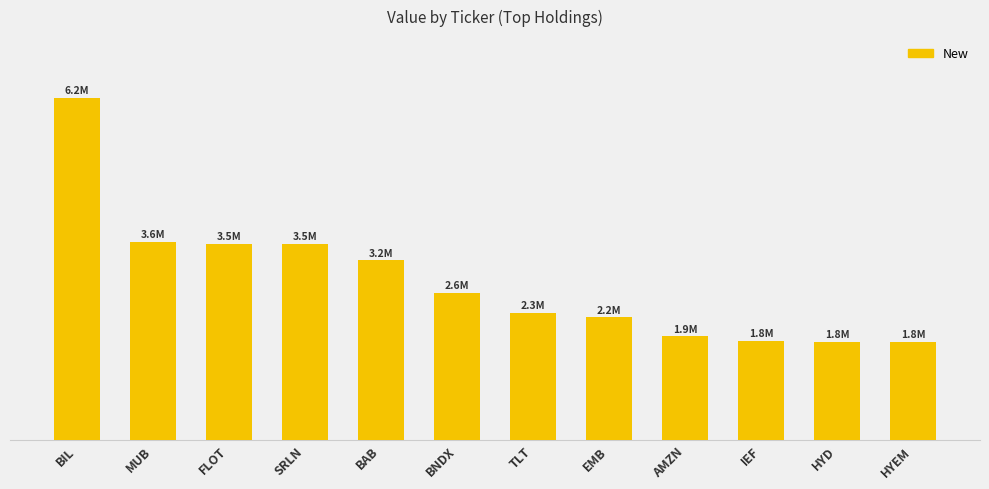

The chart shows a value of 3225600 at BAB. True or false?

True